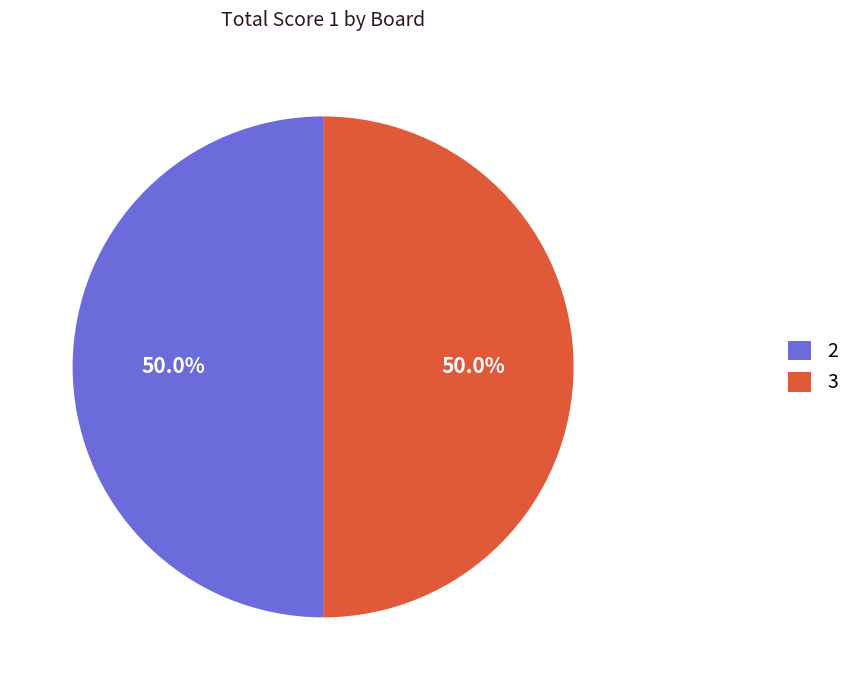

Is it true that 2 is 50% of the pie?

True